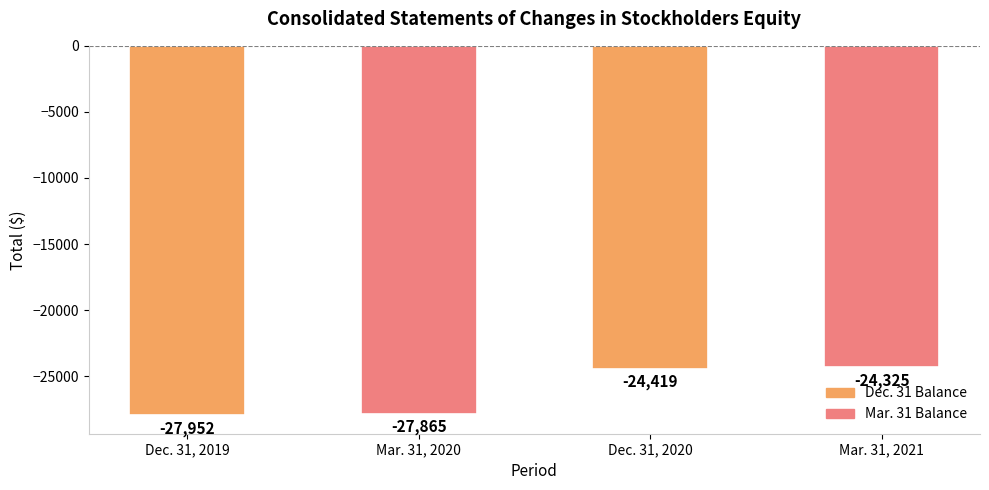

The value at Dec. 31, 2019 is -43313. True or false?

False